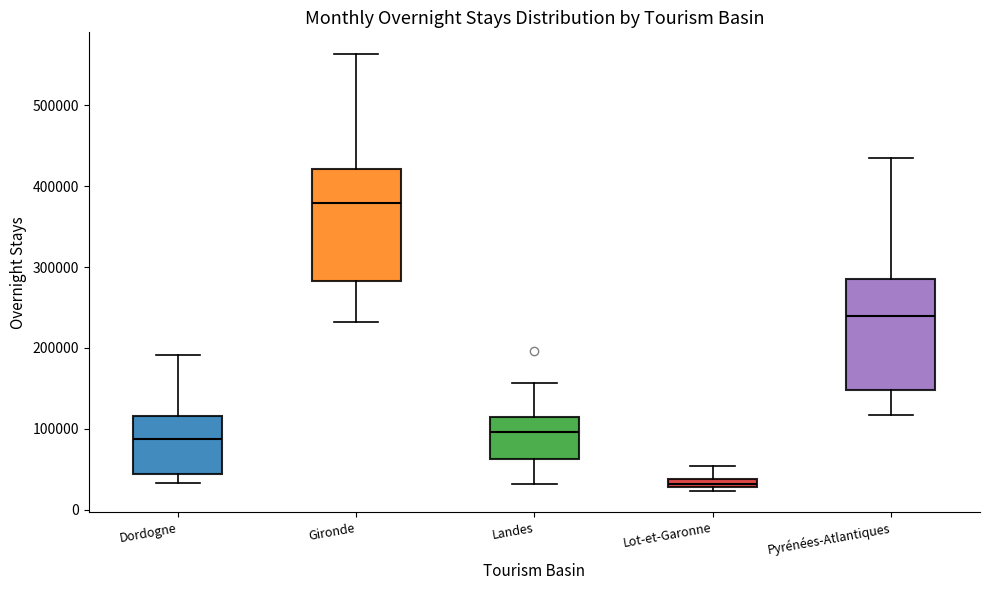

Where is the upper edge of the box for Lot-et-Garonne on the y-axis? The values are not printed on the chart, so give them approximately, as read against the axis.

40000